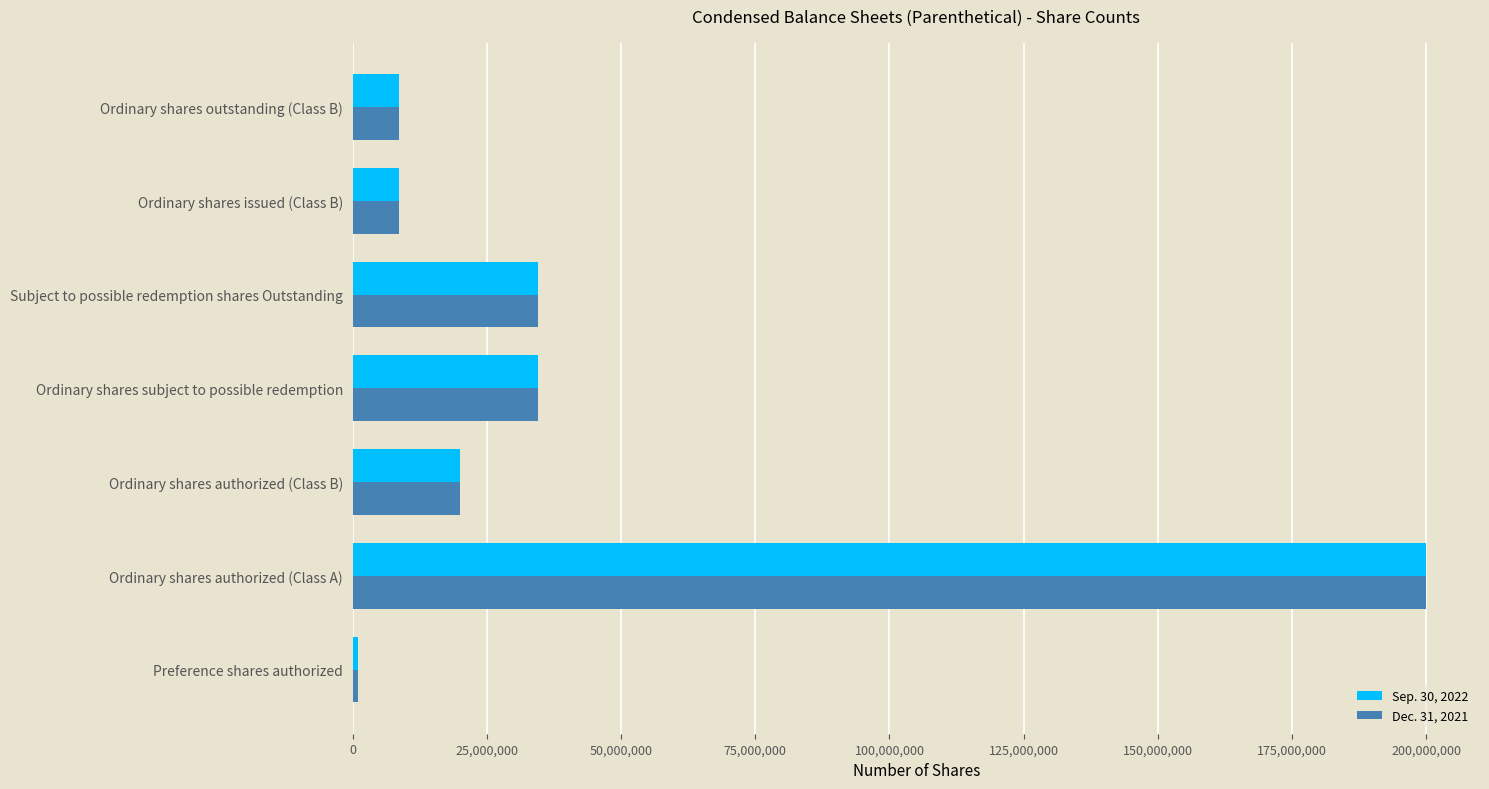

What is the greatest value displayed?

200000000